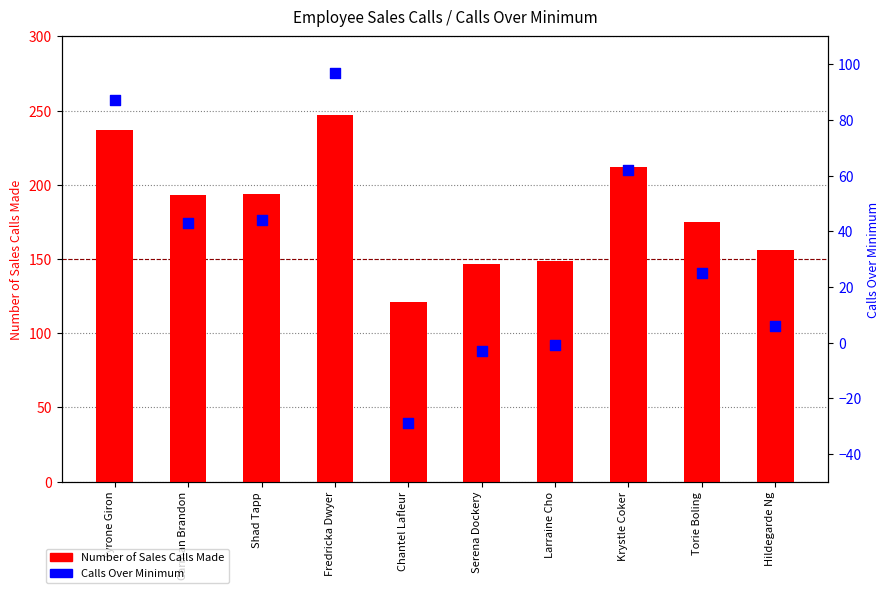

Which series has the widest spread of Y values?

Number of Sales Calls Made